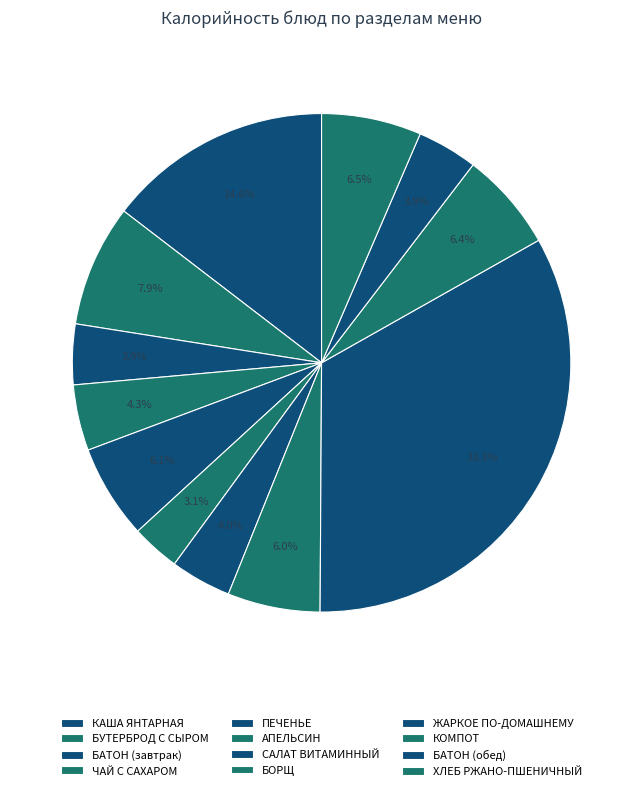

Which category has the biggest portion of the pie?

ЖАРКОЕ ПО-ДОМАШНЕМУ